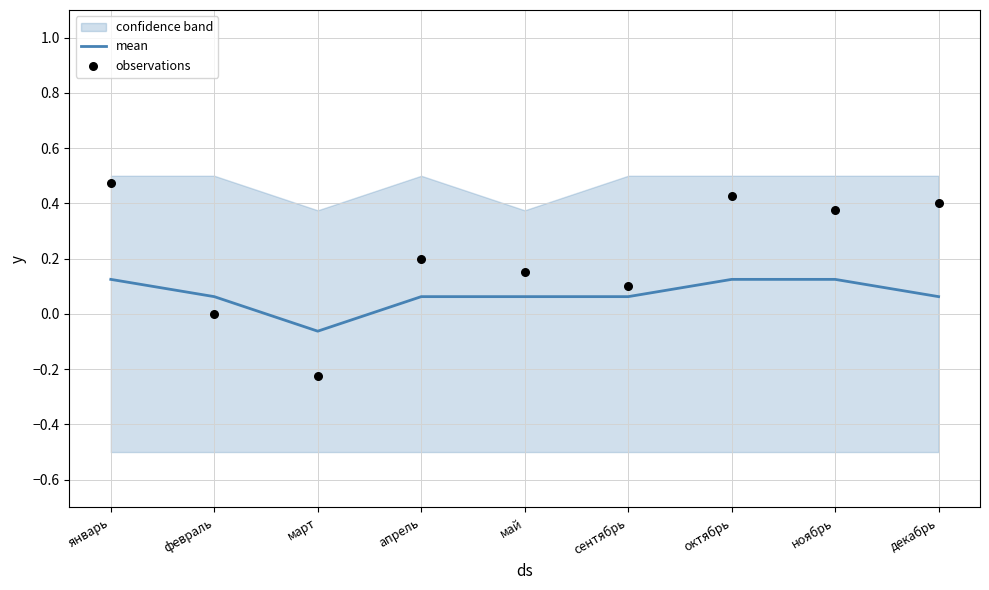

Which series has the largest total across all categories?

observations